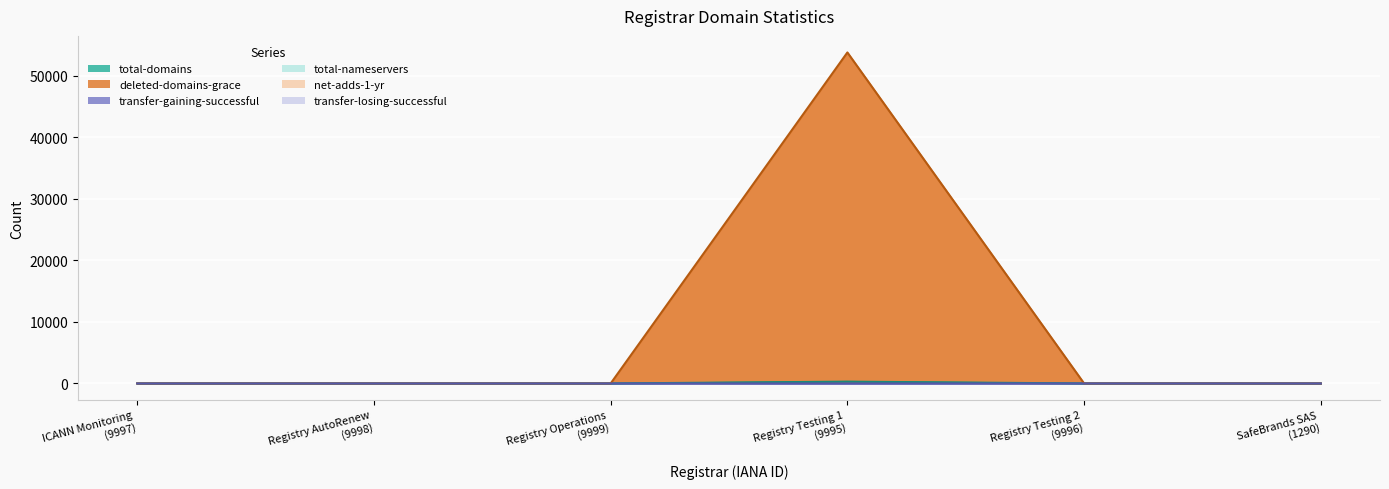

At which label does deleted-domains-grace reach its peak?

Registry Testing 1 (9995)